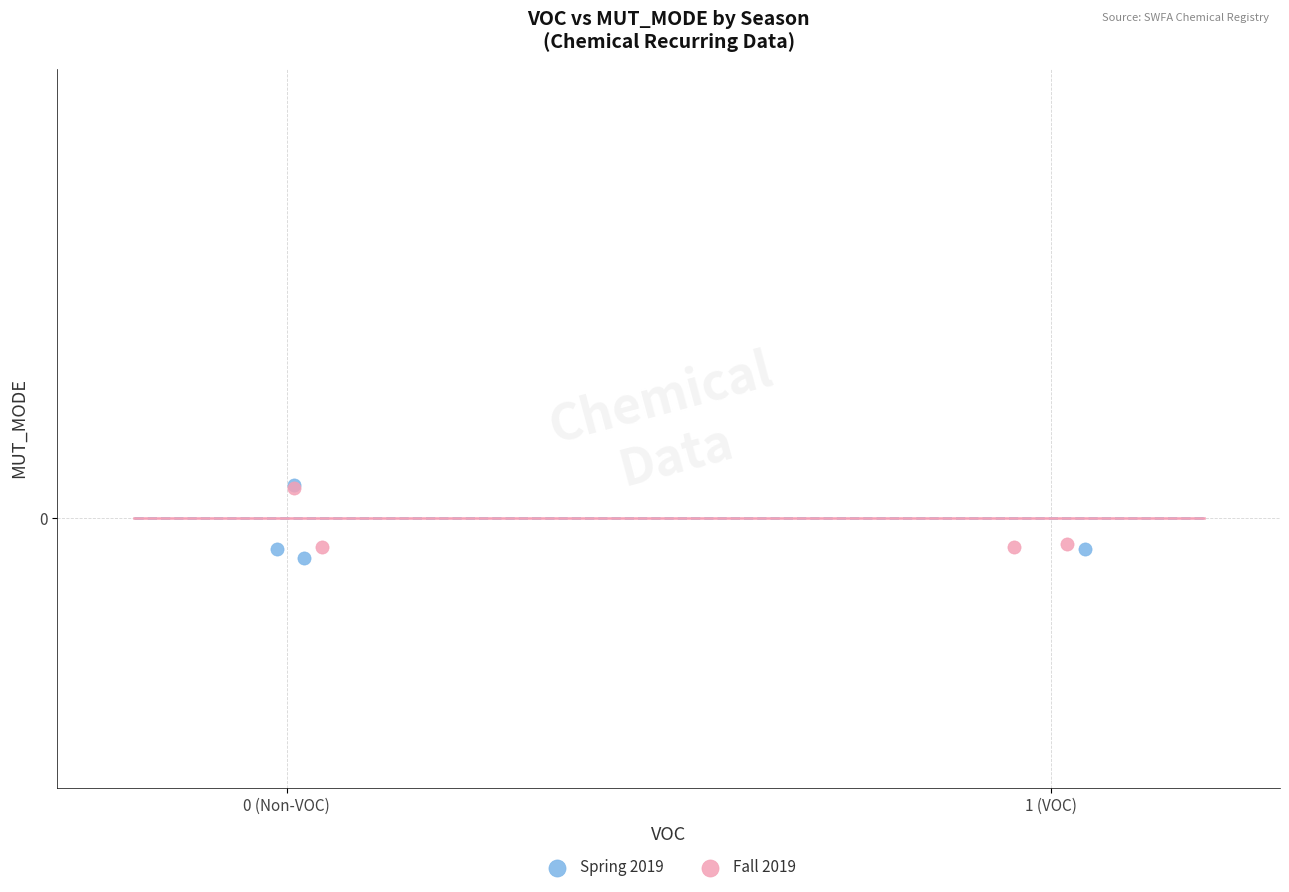

Which series contains the lowest Y value?

Spring 2019